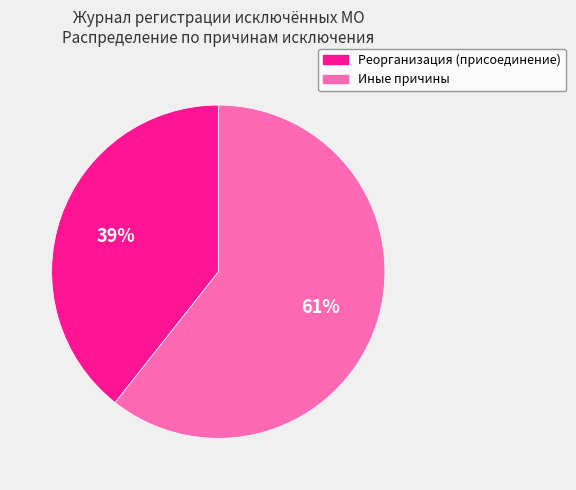

What percentage is the Иные причины slice, to the nearest percent?

39%